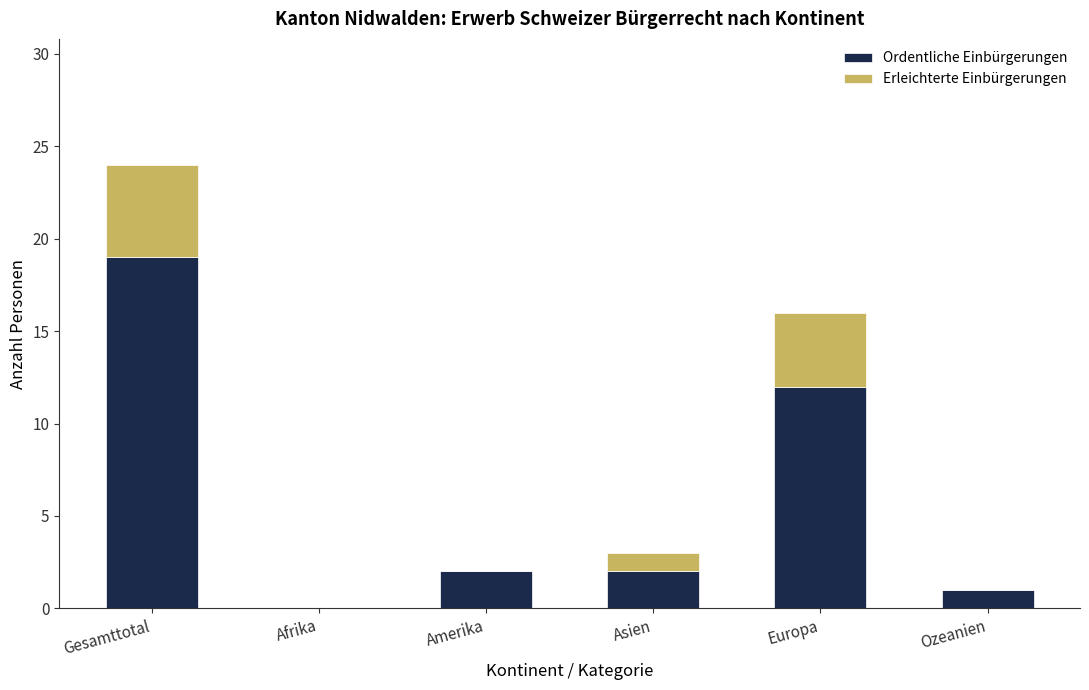

Where does the Ordentliche Einbürgerungen series first go above 2?

Gesamttotal